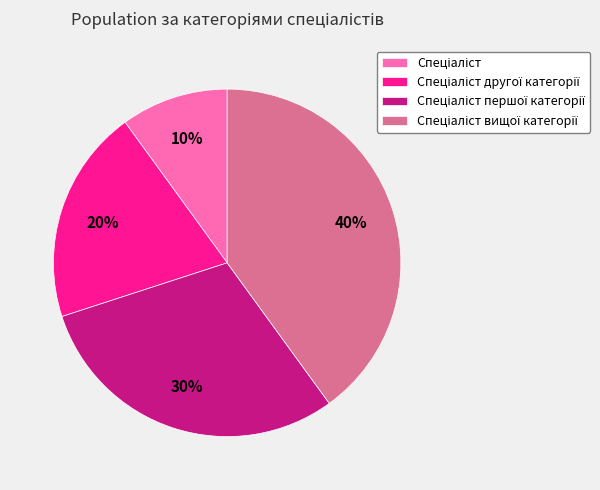

Is there a majority slice in this chart?

No